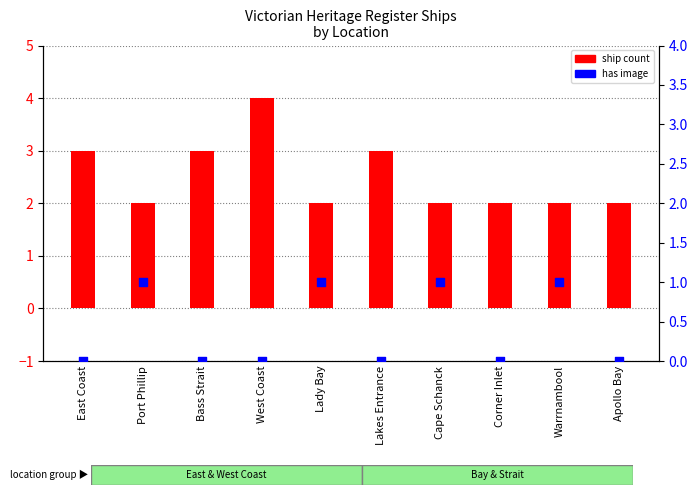

Which series reaches the maximum Y coordinate?

ship count